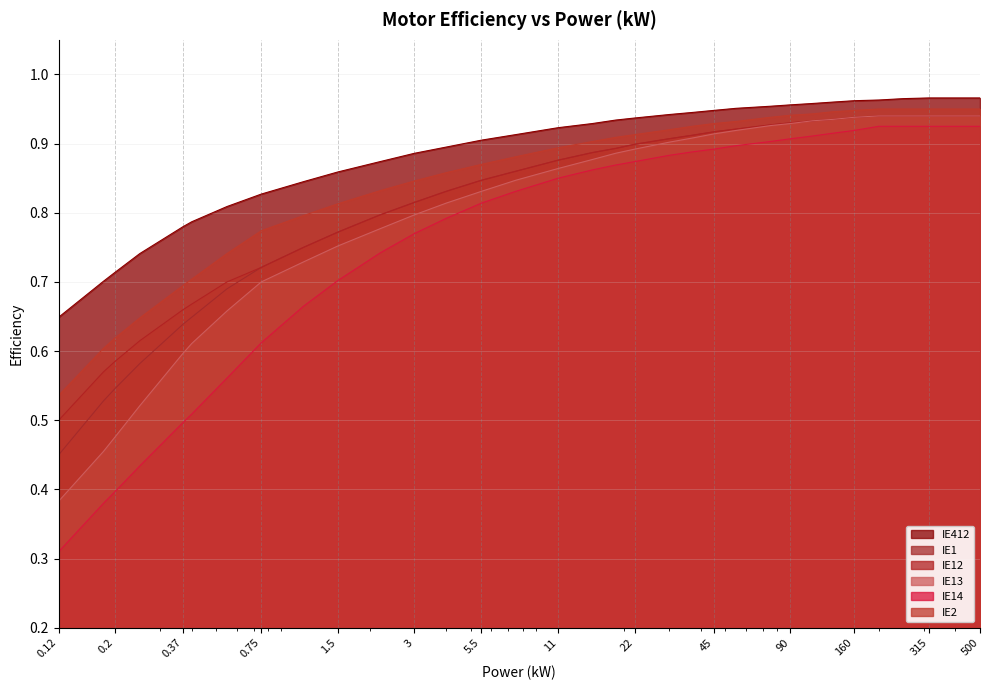

What is the maximum value shown in the chart?

1.0